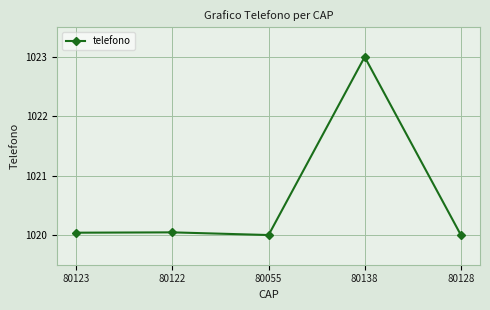

How many lines are shown in the chart?

1